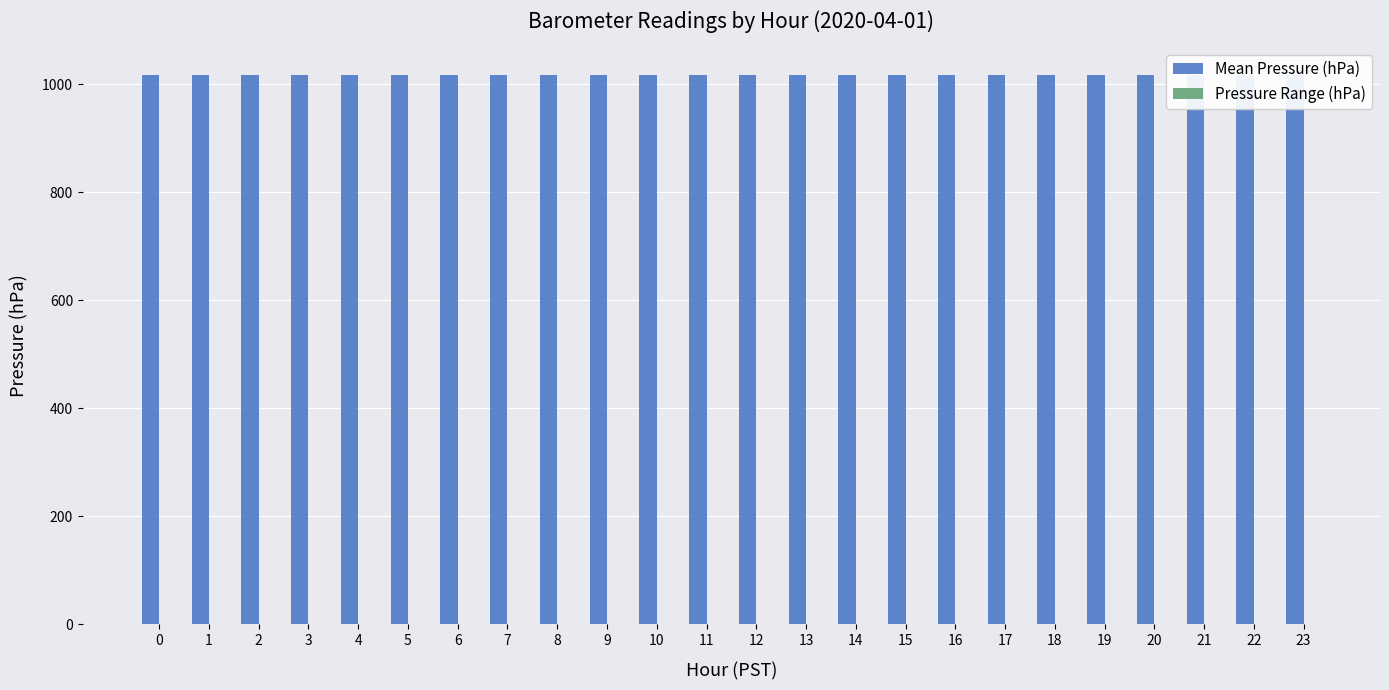

The value of Mean Pressure (hPa) at 1 is 1018.0. True or false?

True